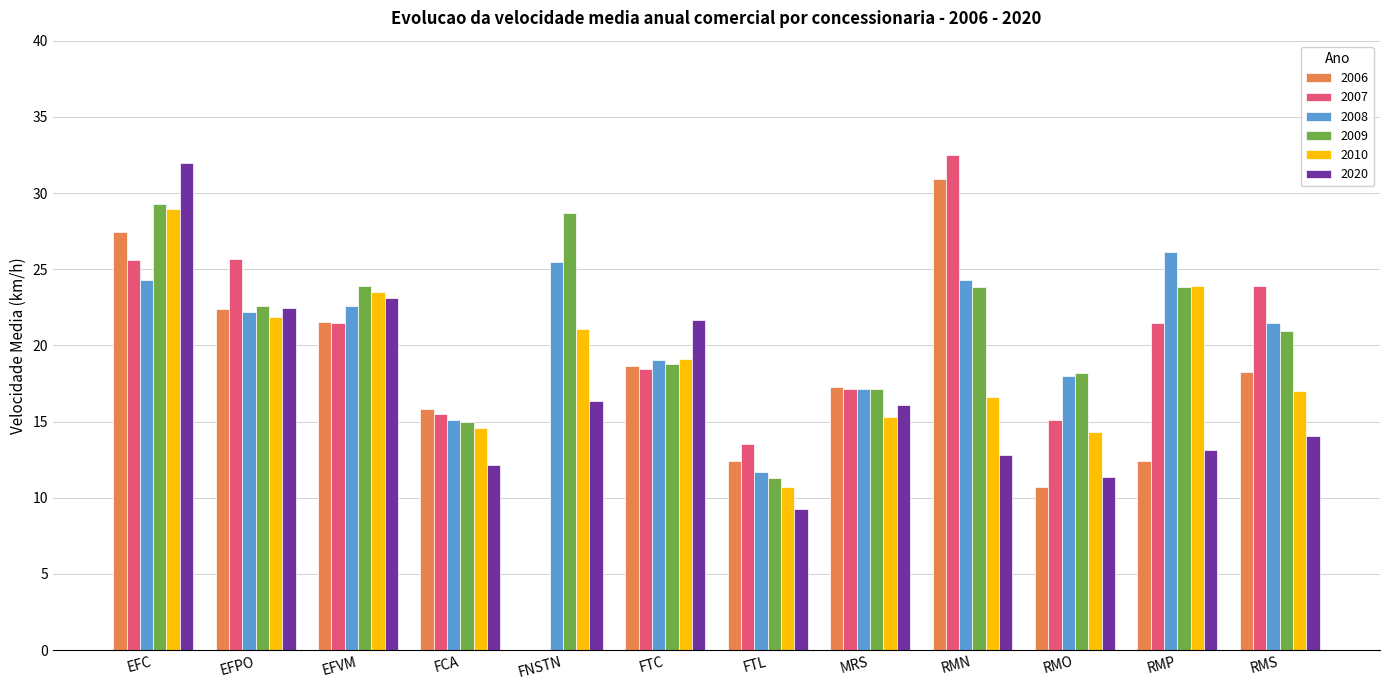

Which series has the largest range (max minus min)?

2007